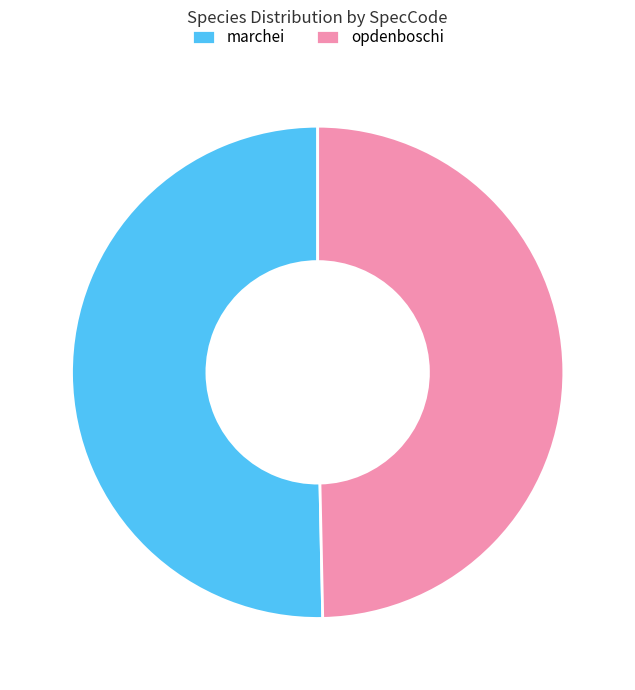

Is opdenboschi the majority of the pie?

No